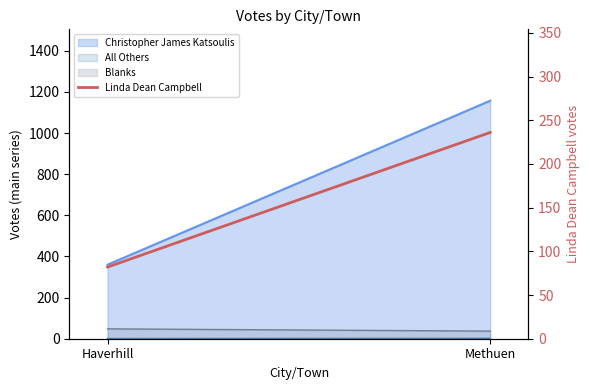

Read the value at Methuen, to the nearest 10.

240